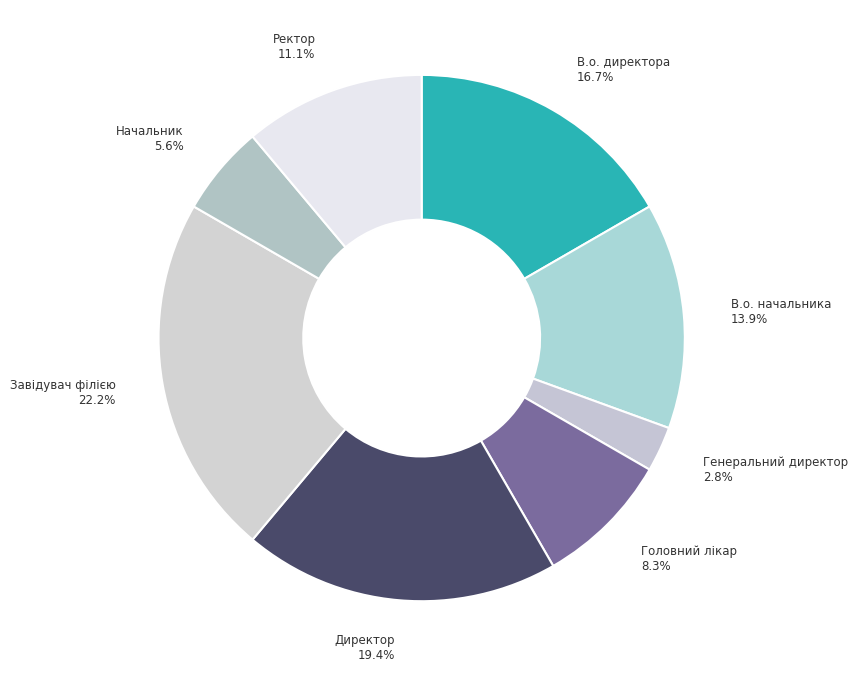

Which slice is the smallest?

Генеральний директор